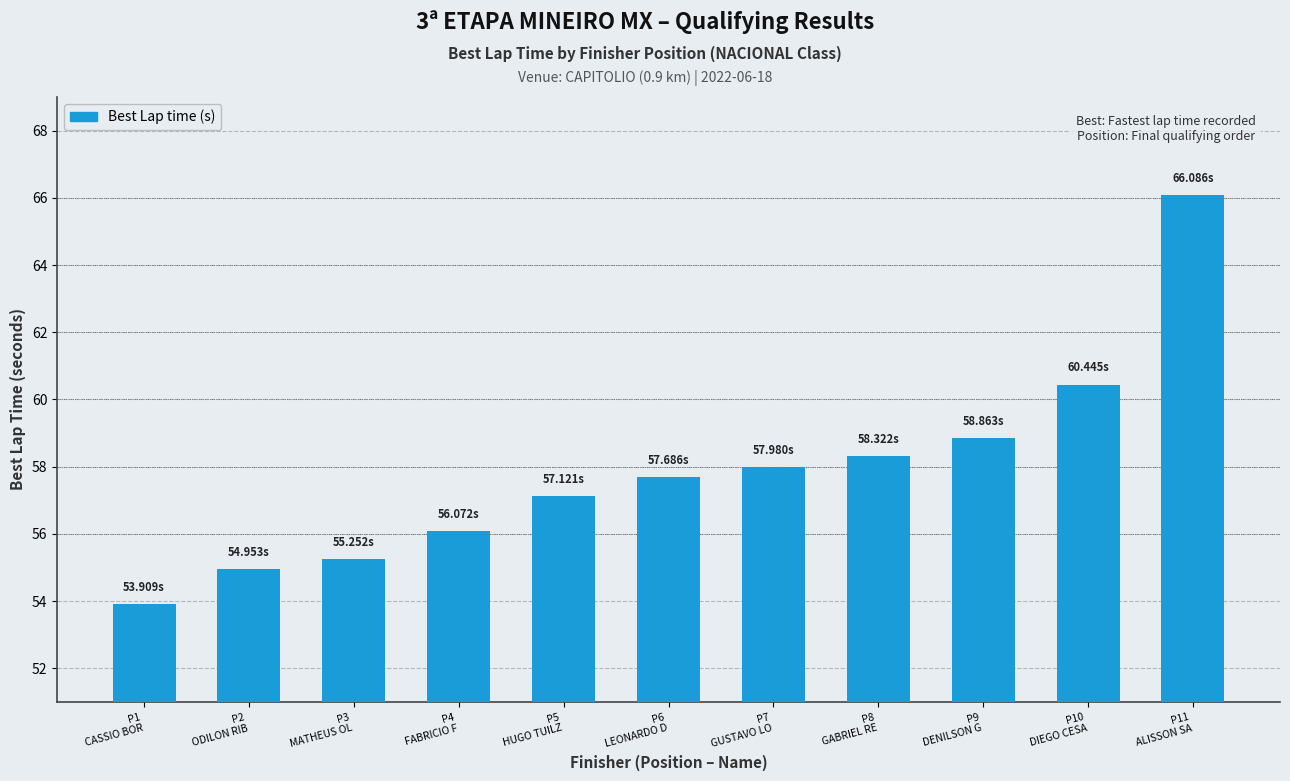

What is the average value?

57.9